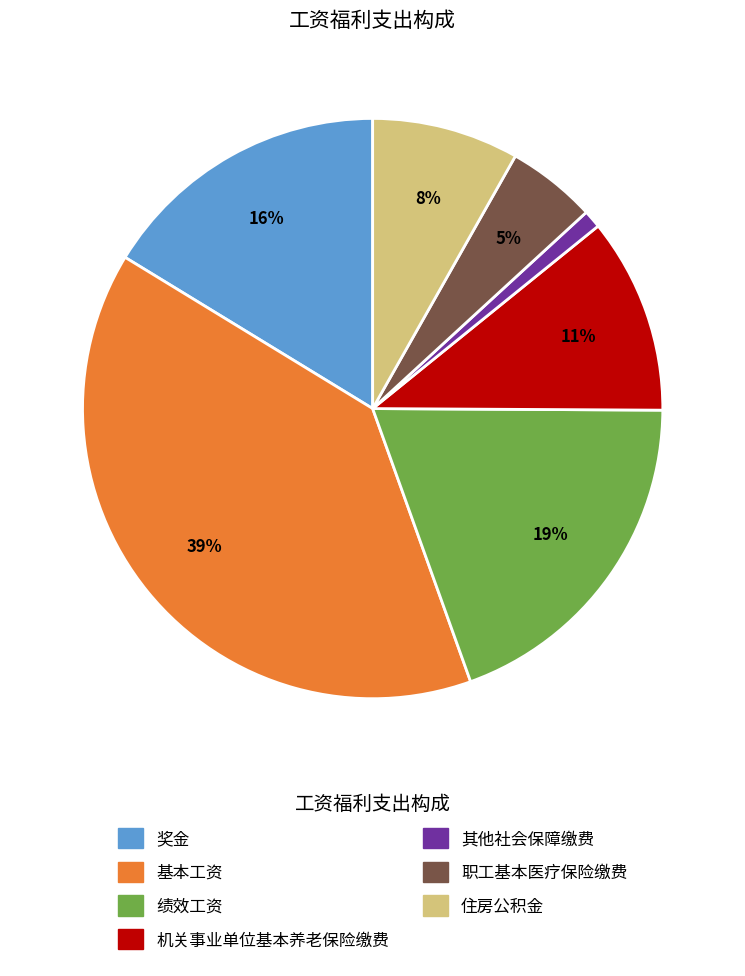

Approximately how many times larger is the value at 住房公积金 compared to 绩效工资?

0.4